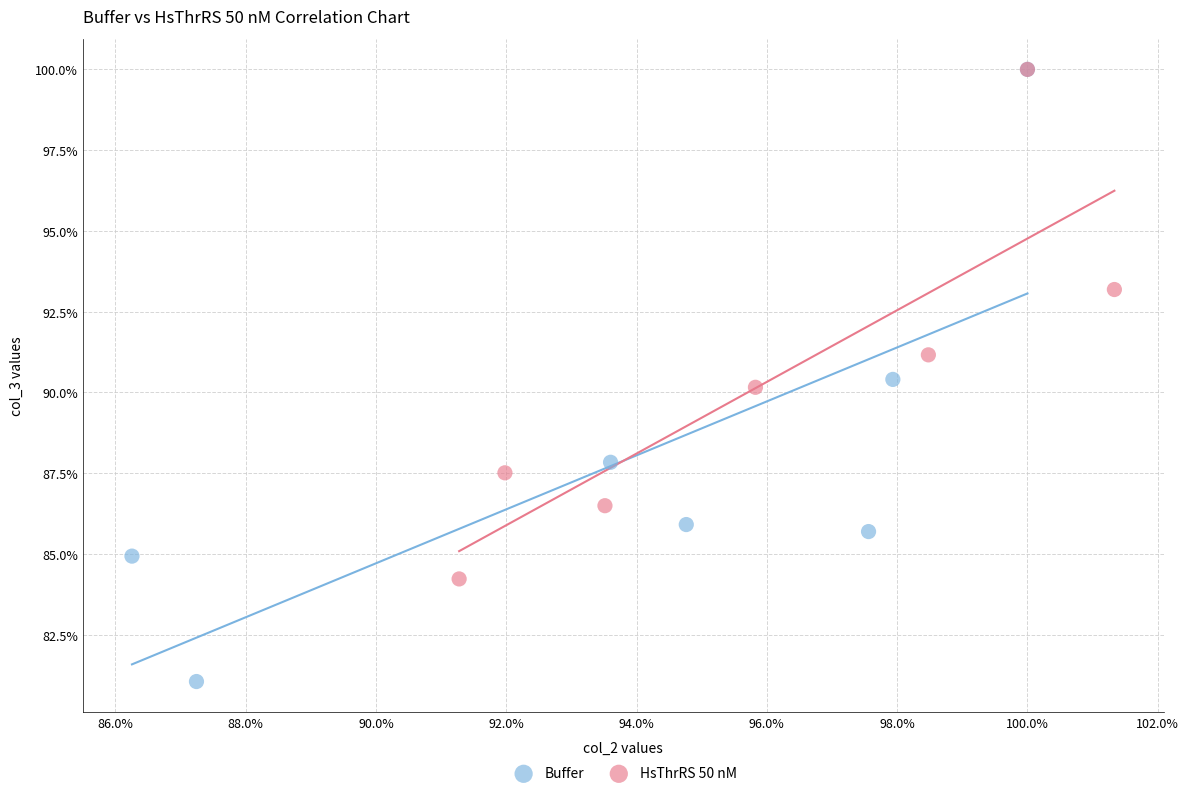

Which series has the widest spread of Y values?

Buffer